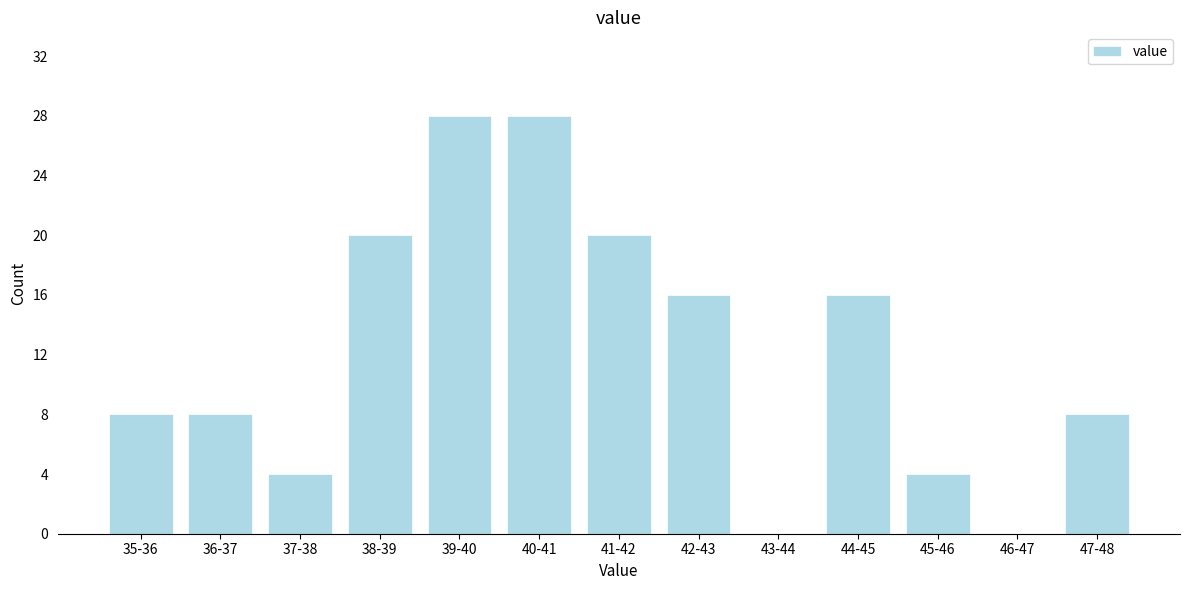

Reading left to right, what are all the values shown in this chart?

35-36=8	36-37=8	37-38=4	38-39=20	39-40=28	40-41=28	41-42=20	42-43=16	43-44=0	44-45=16	45-46=4	46-47=0	47-48=8